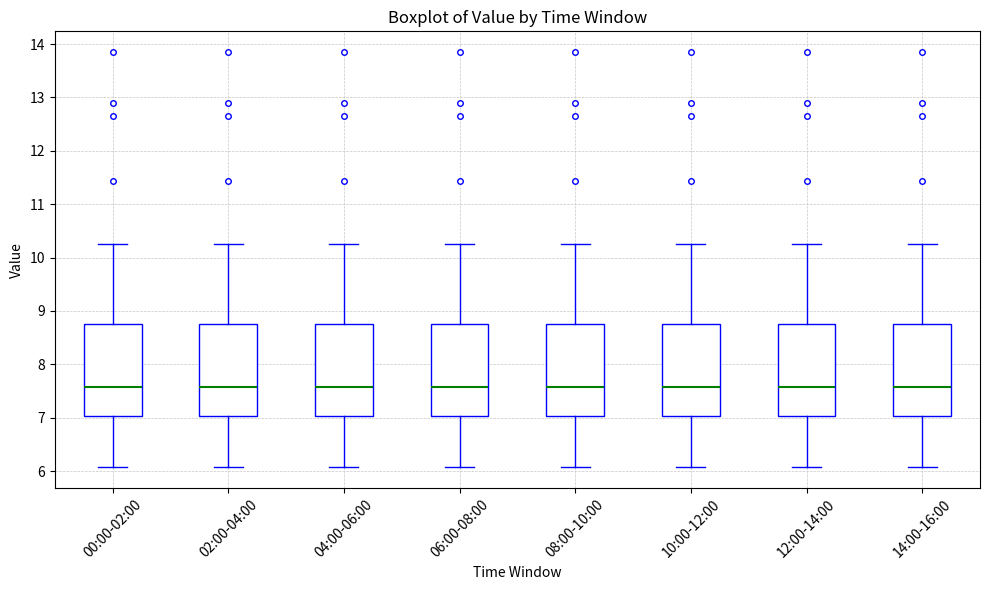

Reading left to right, transcribe this box plot: for each box, give where its median line is, the range the box spans, and where its two whiskers end, as read against the y-axis. The values are not printed on the chart, so give them approximately, as read against the axis.

00:00-02:00: median 7.6, box 7.0 to 8.8, whiskers 6.1 to 10.3
02:00-04:00: median 7.6, box 7.0 to 8.8, whiskers 6.1 to 10.3
04:00-06:00: median 7.6, box 7.0 to 8.8, whiskers 6.1 to 10.3
06:00-08:00: median 7.6, box 7.0 to 8.8, whiskers 6.1 to 10.3
08:00-10:00: median 7.6, box 7.0 to 8.8, whiskers 6.1 to 10.3
10:00-12:00: median 7.6, box 7.0 to 8.8, whiskers 6.1 to 10.3
12:00-14:00: median 7.6, box 7.0 to 8.8, whiskers 6.1 to 10.3
14:00-16:00: median 7.6, box 7.0 to 8.8, whiskers 6.1 to 10.3